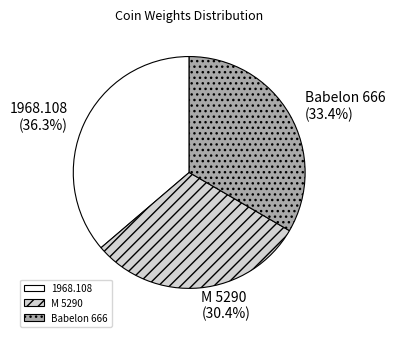

Does 1968.108 represent more than half of the total?

No